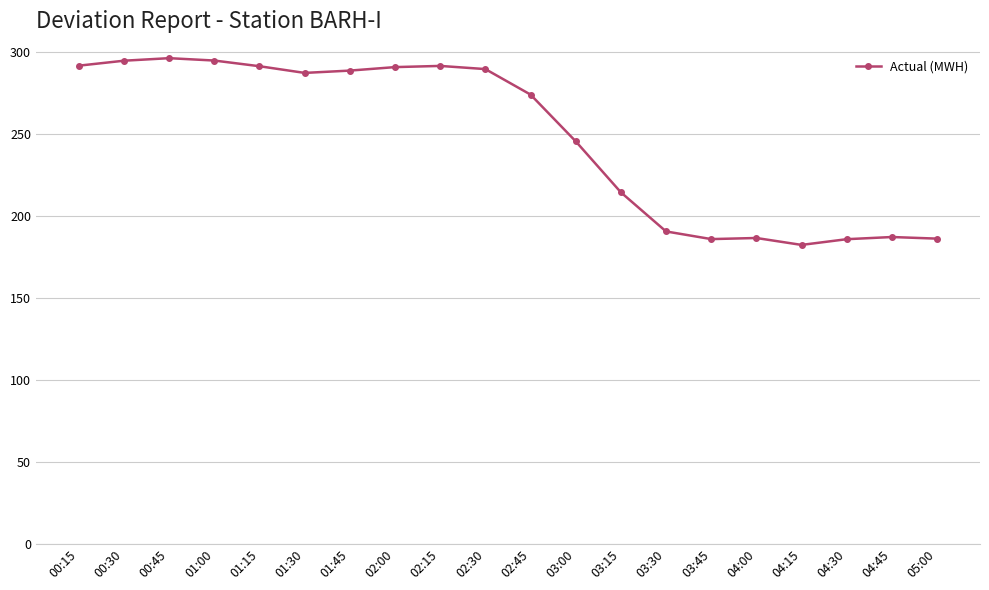

Does the chart display data point markers on the line(s)?

Yes